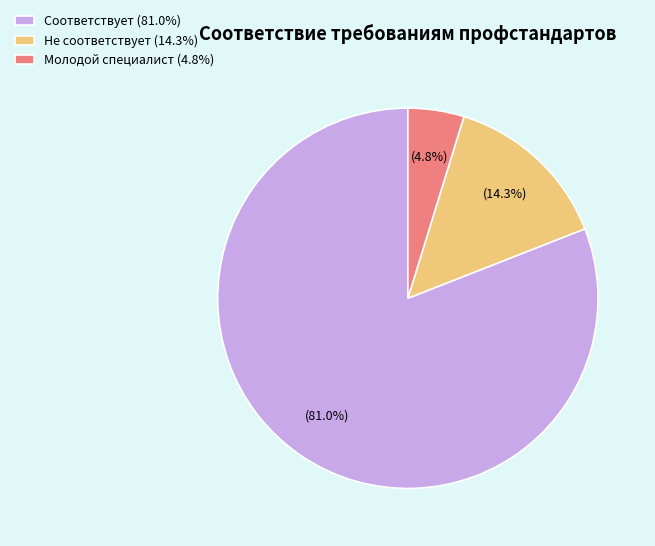

True or false: Молодой специалист accounts for 16% of the total.

False